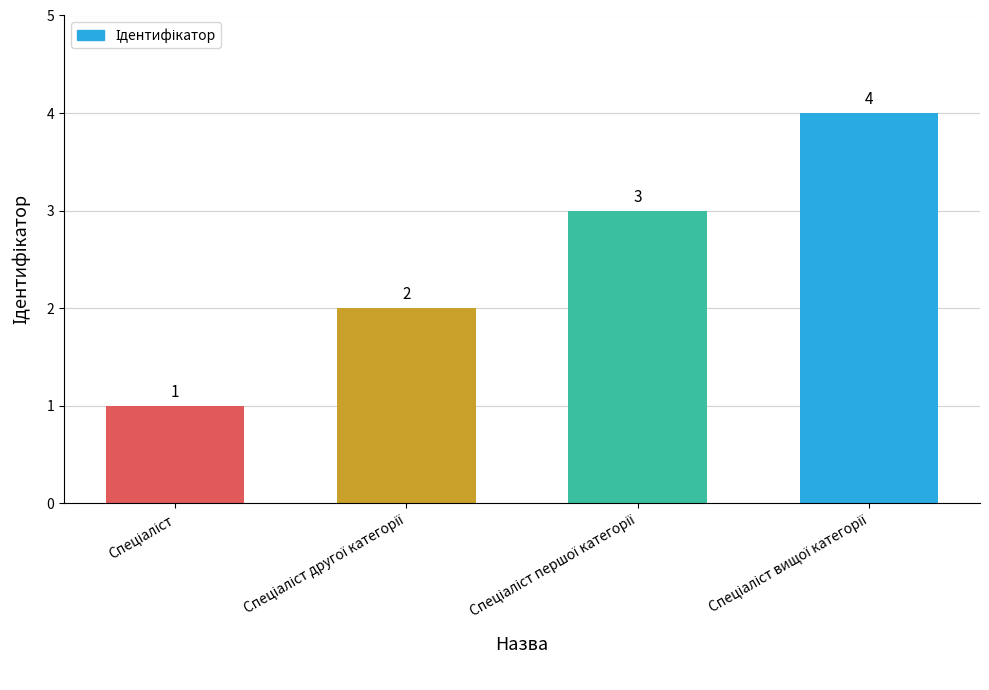

What is the value of the 2nd bar from the left?

2